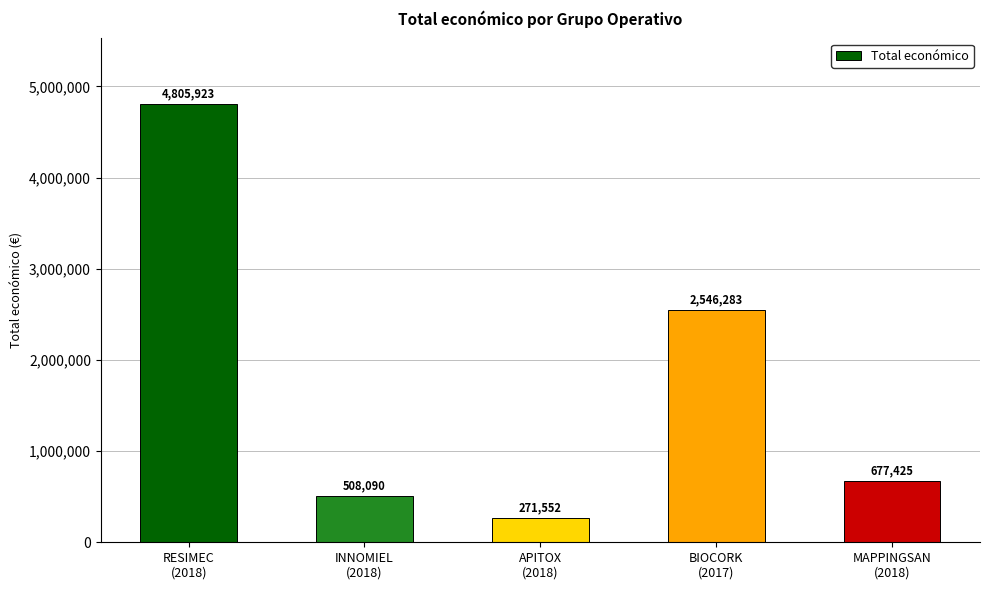

What is the value of the 1st bar from the left?

4805923